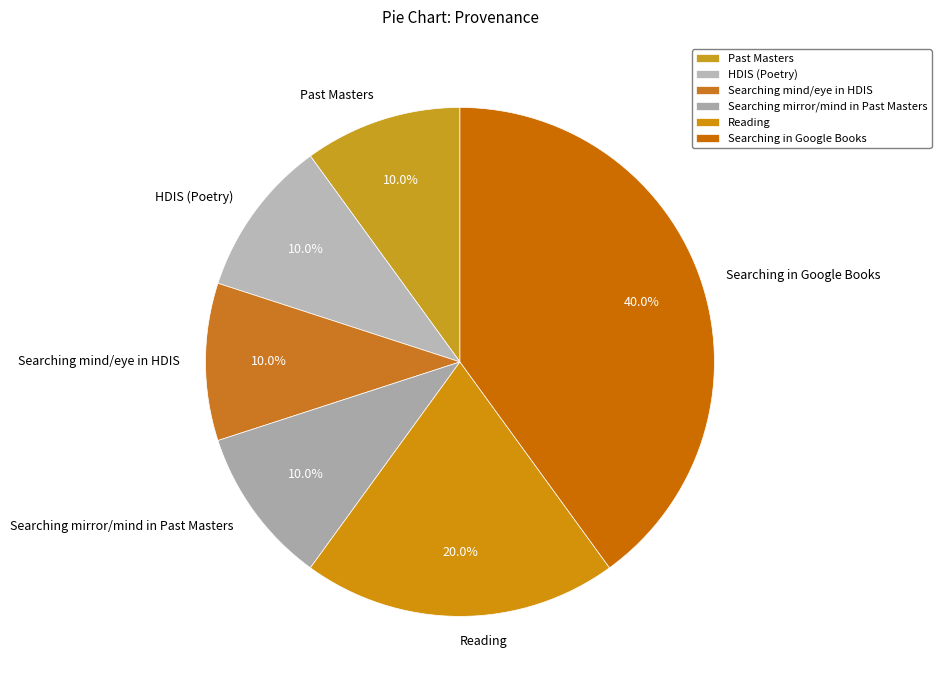

Which category has the biggest portion of the pie?

Searching in Google Books